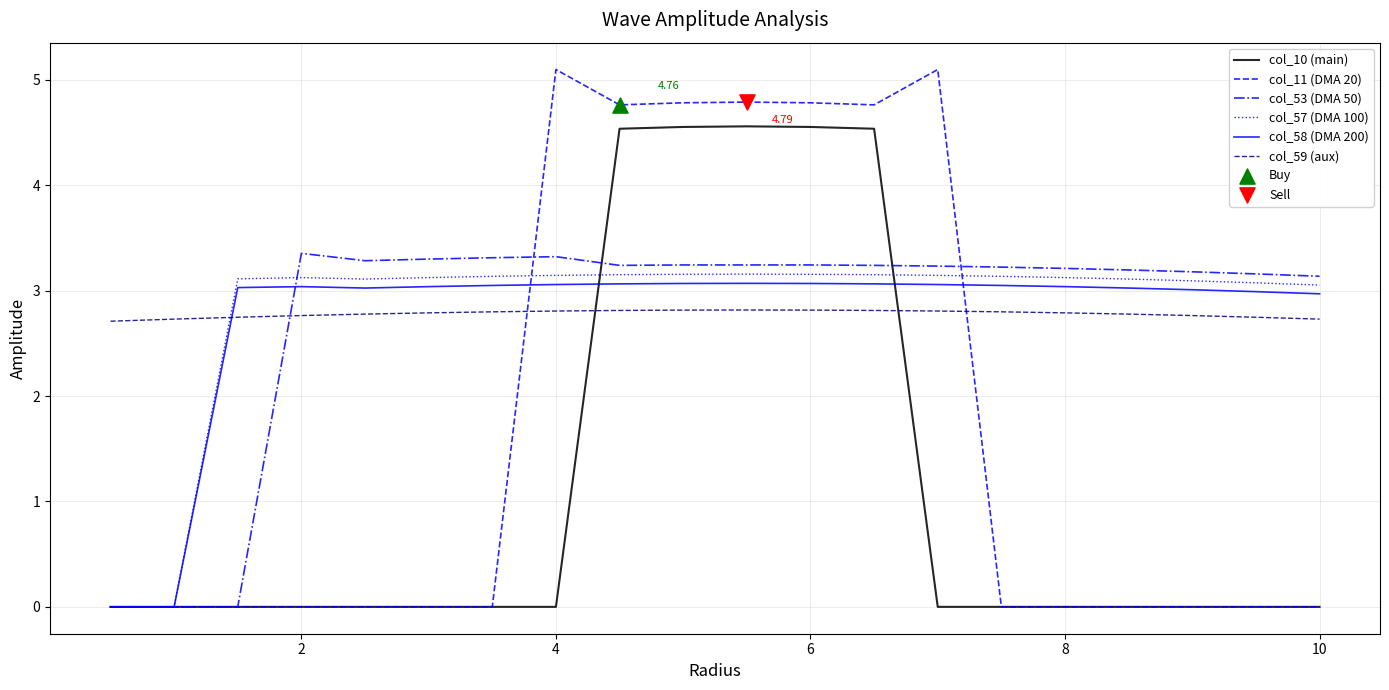

Which series has the largest range (max minus min)?

col_11 (DMA 20)